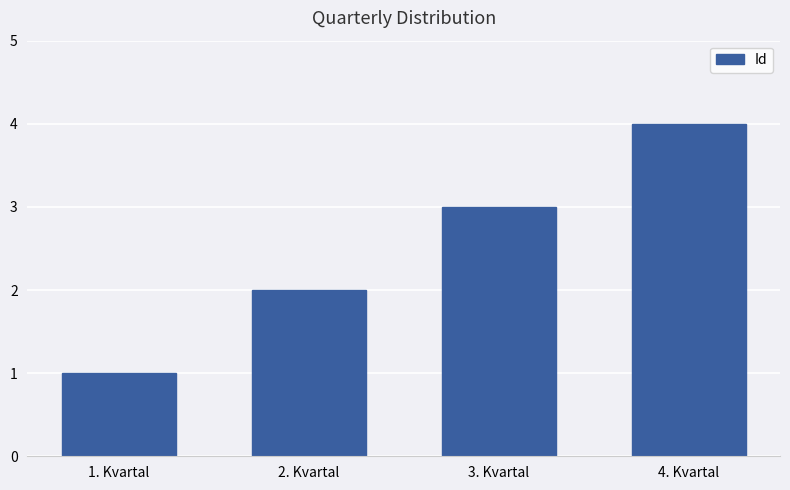

The value at 1. Kvartal is 2. True or false?

False